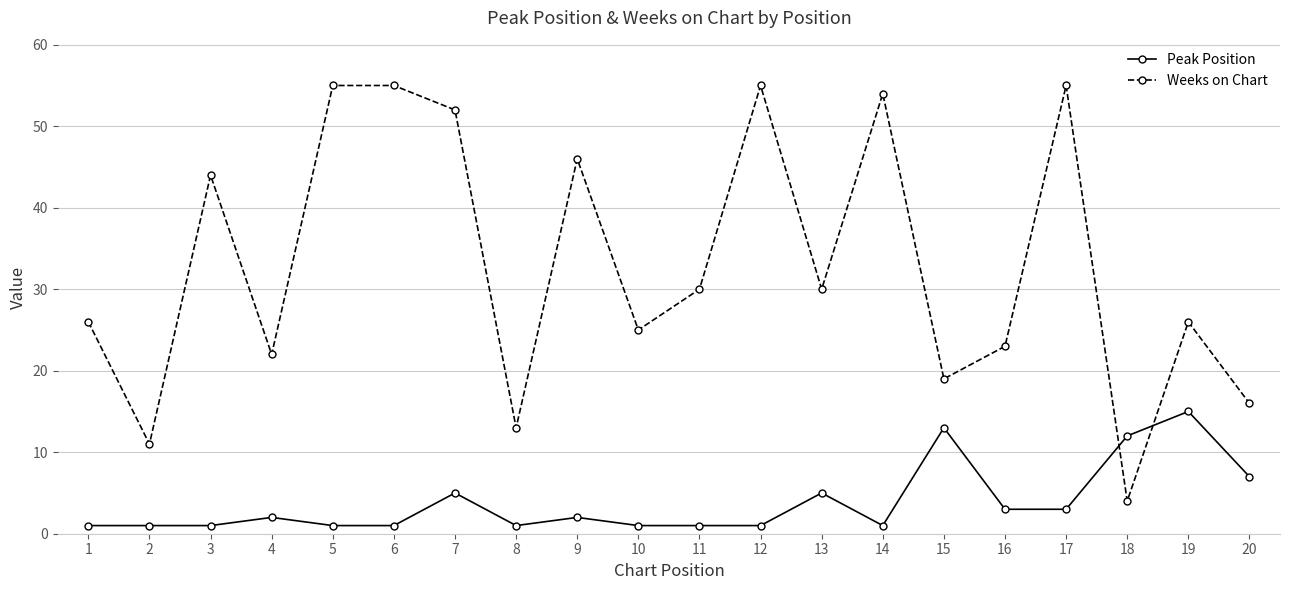

Which series has the largest total across all categories?

Weeks on Chart